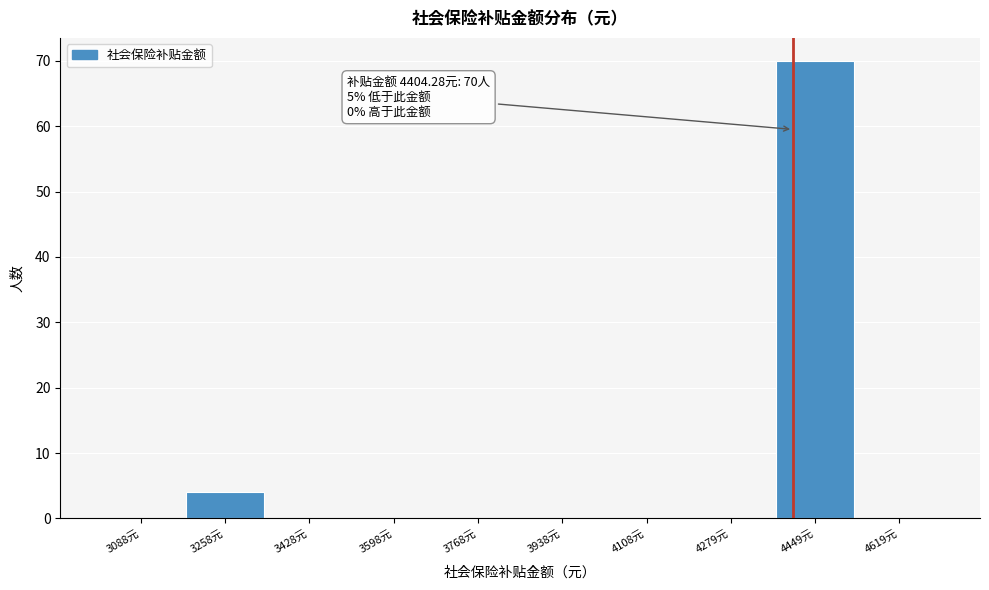

Which range on the x-axis has the tallest bar?

4360 to 4540